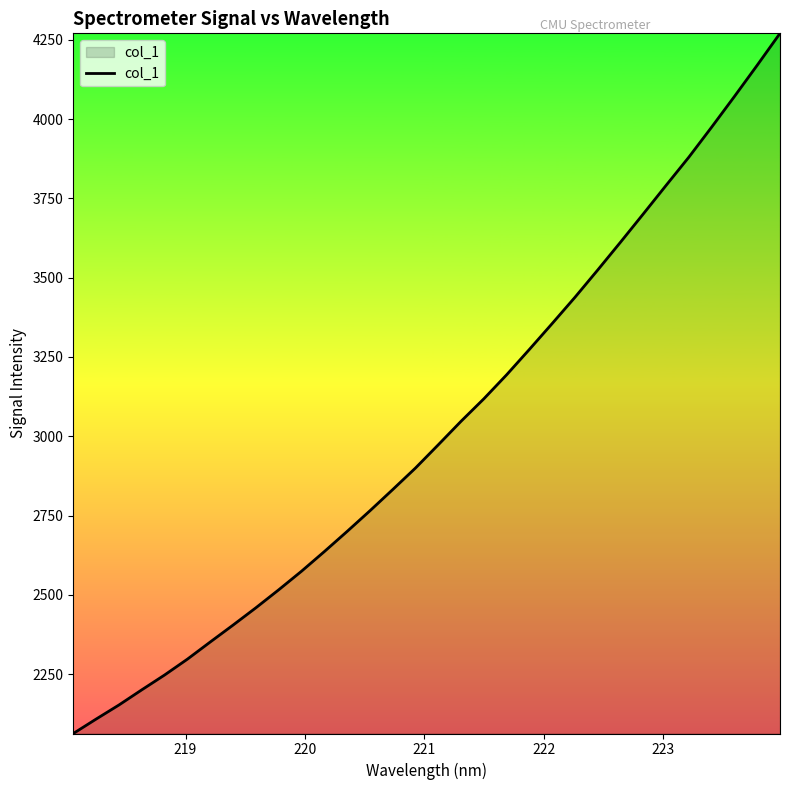

What is the smallest value displayed?

2062.7